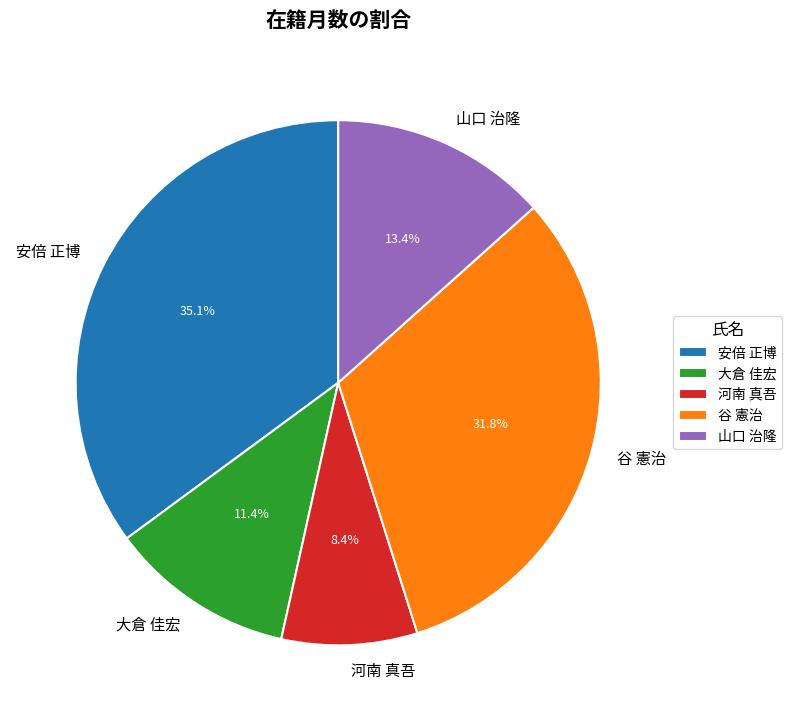

Do 大倉 佳宏 and 河南 真吾 together represent more than half of the pie?

No